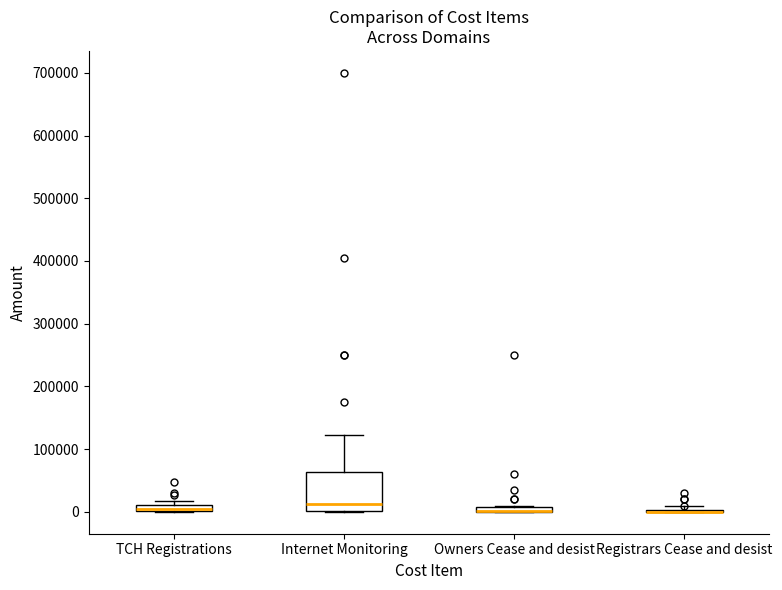

Which box is the tallest, from its lower edge to its upper edge?

Internet Monitoring